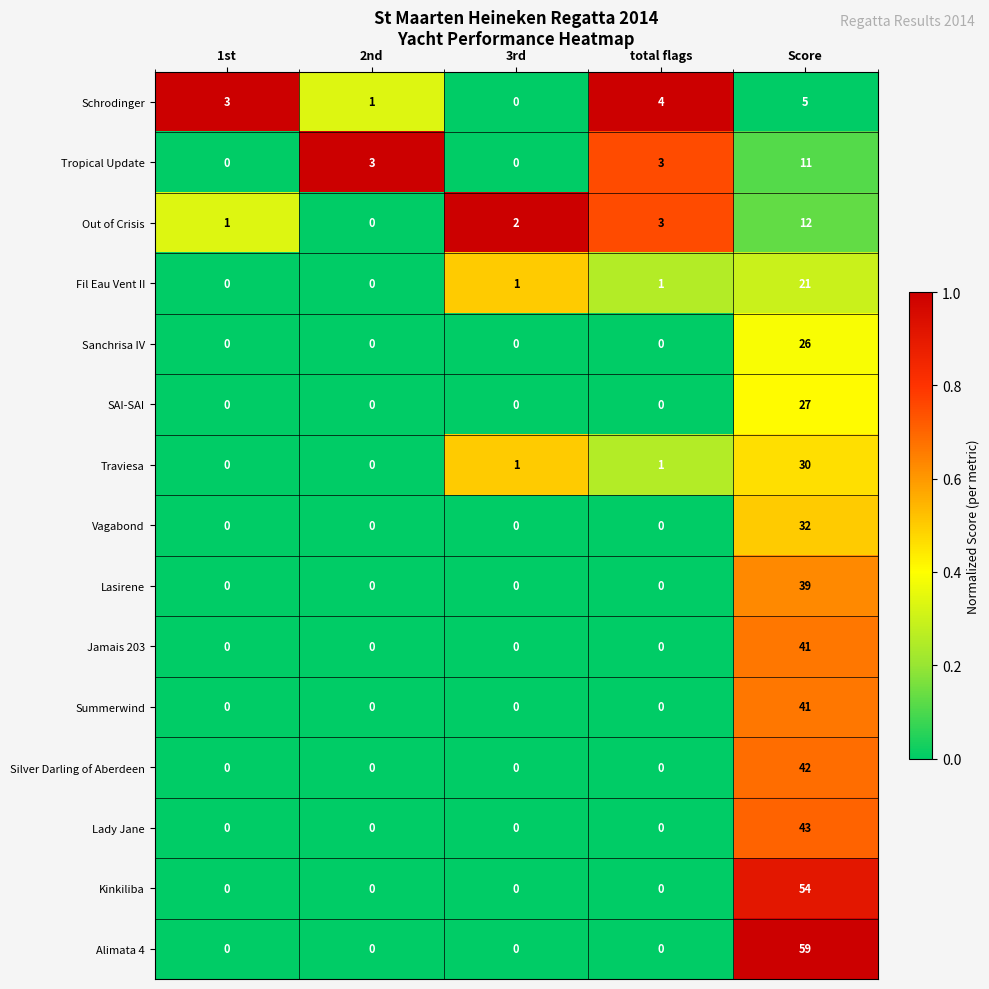

Is the value of Jamais 203 at Score greater than the value of Sanchrisa IV at 2nd?

Yes